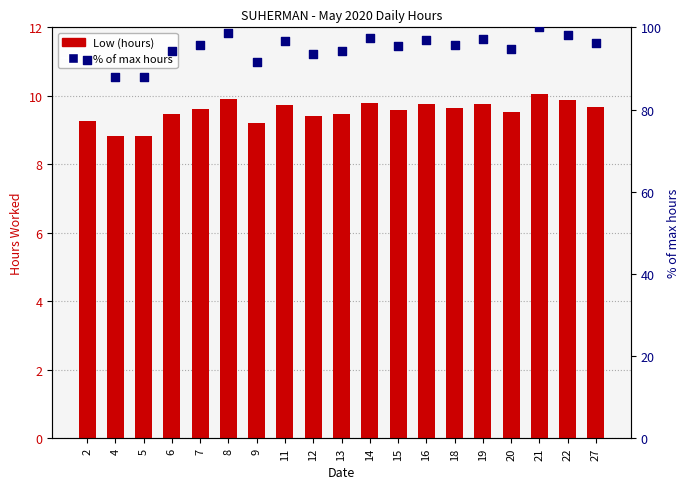

What is the total value across all series at 2?

101.4